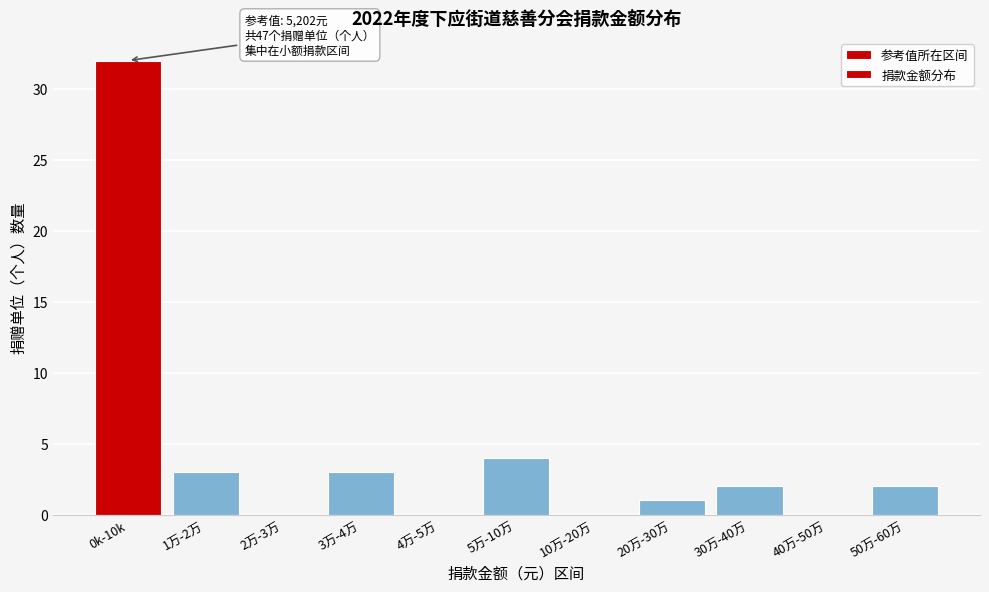

Reading right to left, what are all the values shown in this chart?

50万-60万=2	40万-50万=0	30万-40万=2	20万-30万=1	10万-20万=0	5万-10万=4	4万-5万=0	3万-4万=3	2万-3万=0	1万-2万=3	0k-10k=32